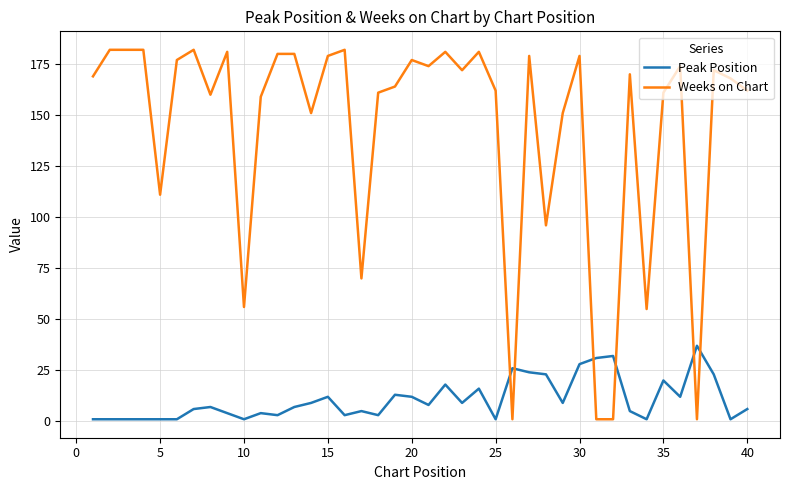

True or false: Peak Position and Weeks on Chart cross at least once.

True